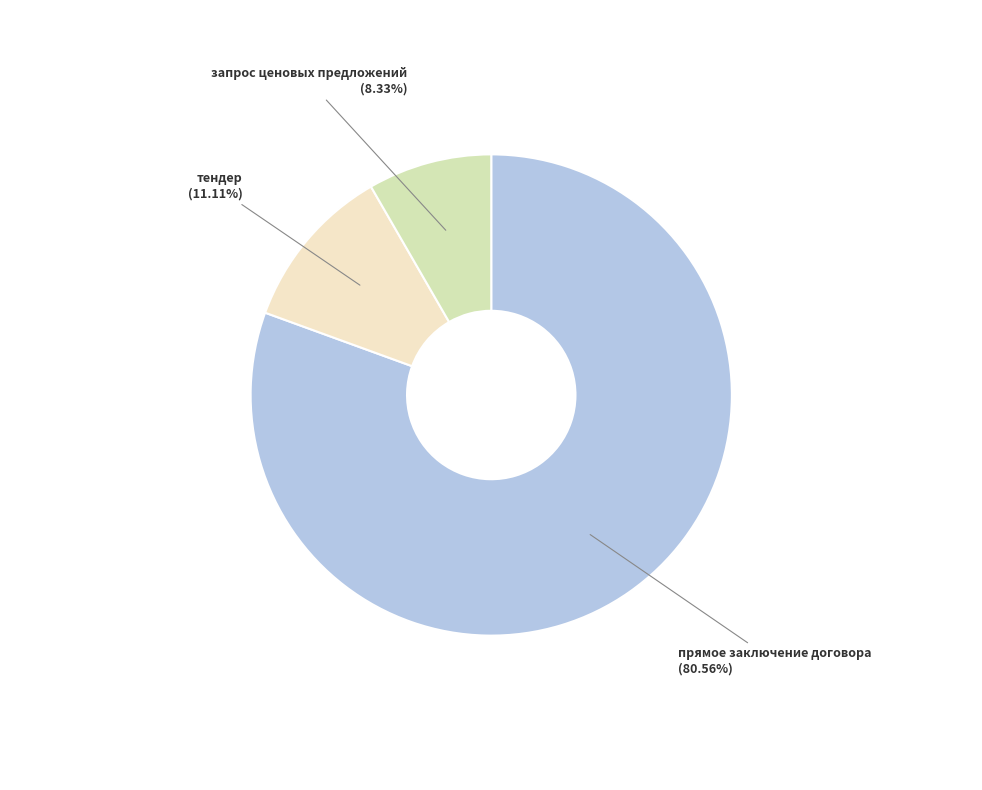

How many segments does this pie chart have?

3